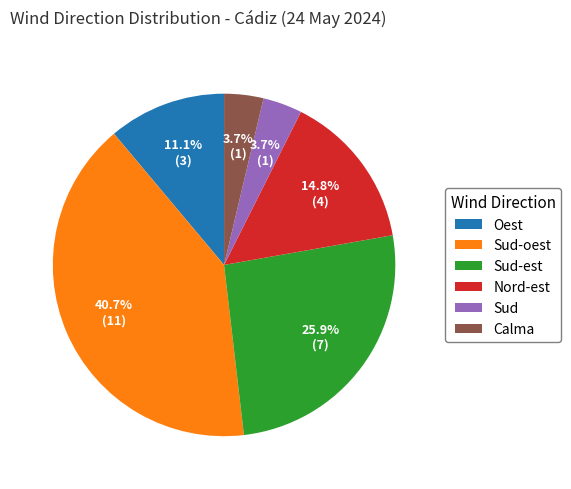

To the nearest percent, what portion does Nord-est represent?

15%